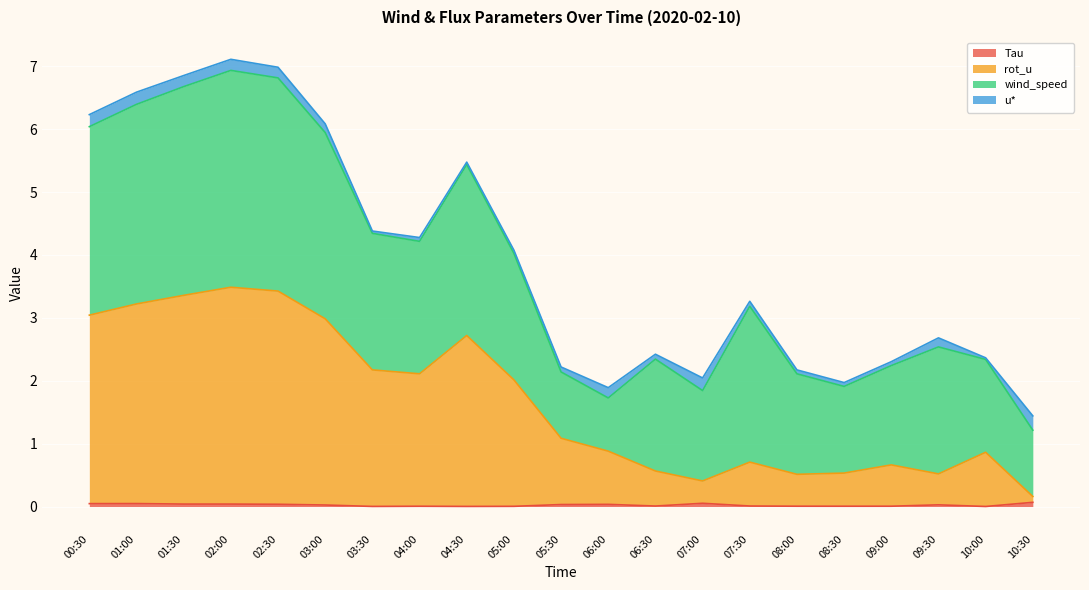

Does the chart display data point markers on the line(s)?

No